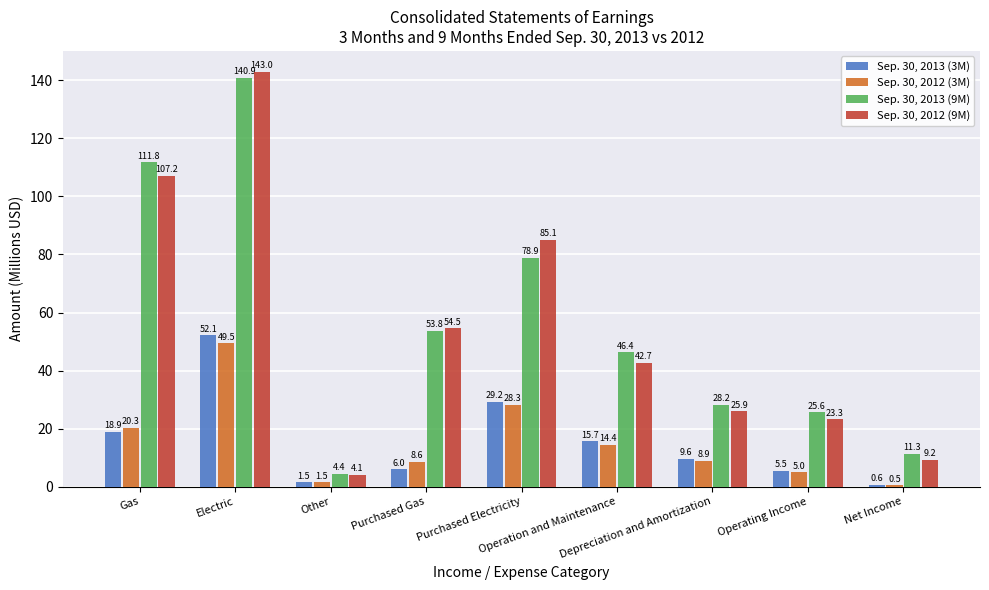

The value of Sep. 30, 2013 (9M) at Purchased Electricity is 130.6. True or false?

False